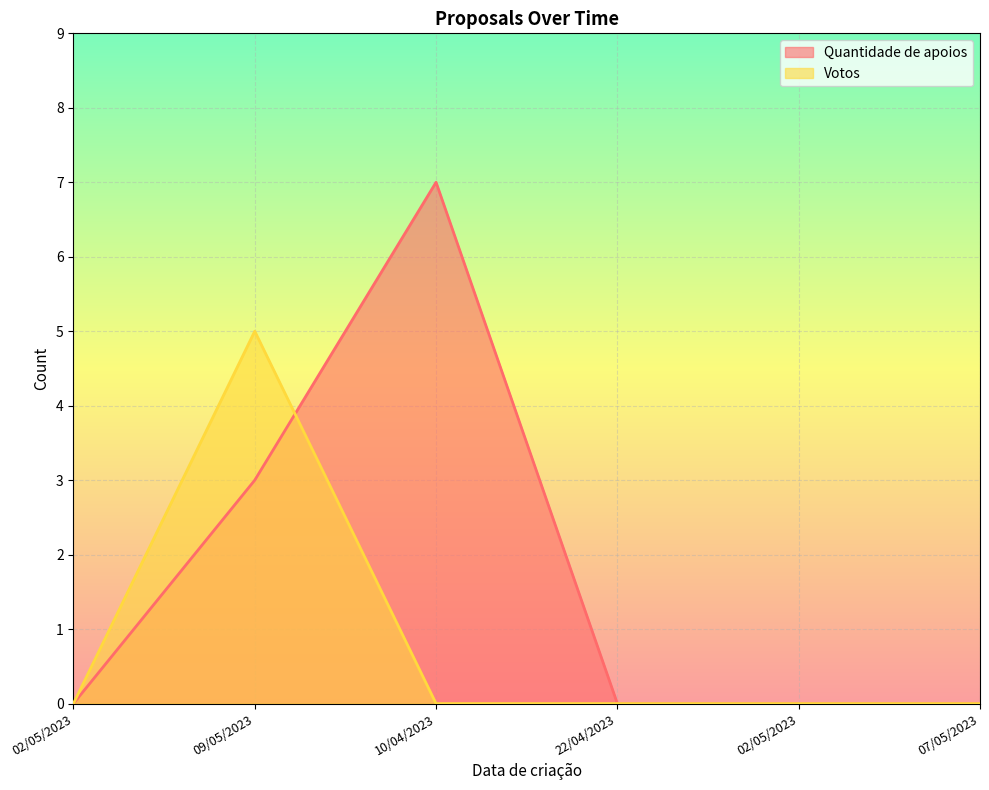

What is the average value of the Quantidade de apoios series?

2